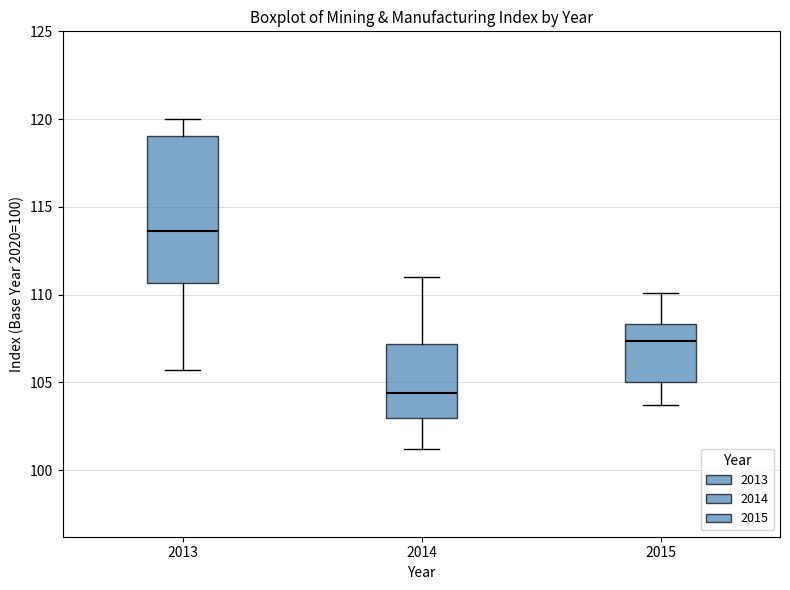

Which box is the tallest, from its lower edge to its upper edge?

2013